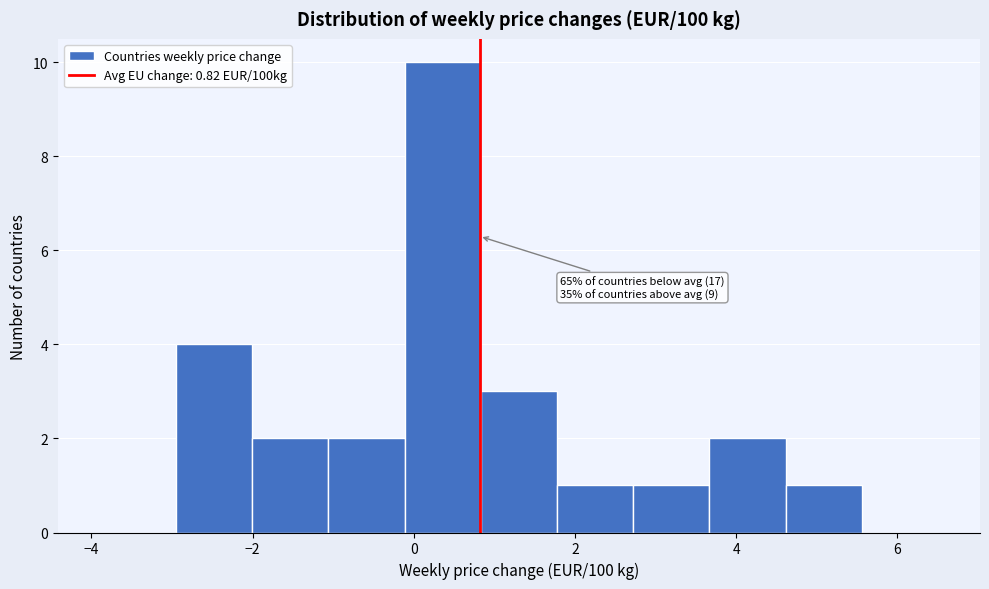

Which range on the x-axis has the tallest bar?

-0.2 to 0.8